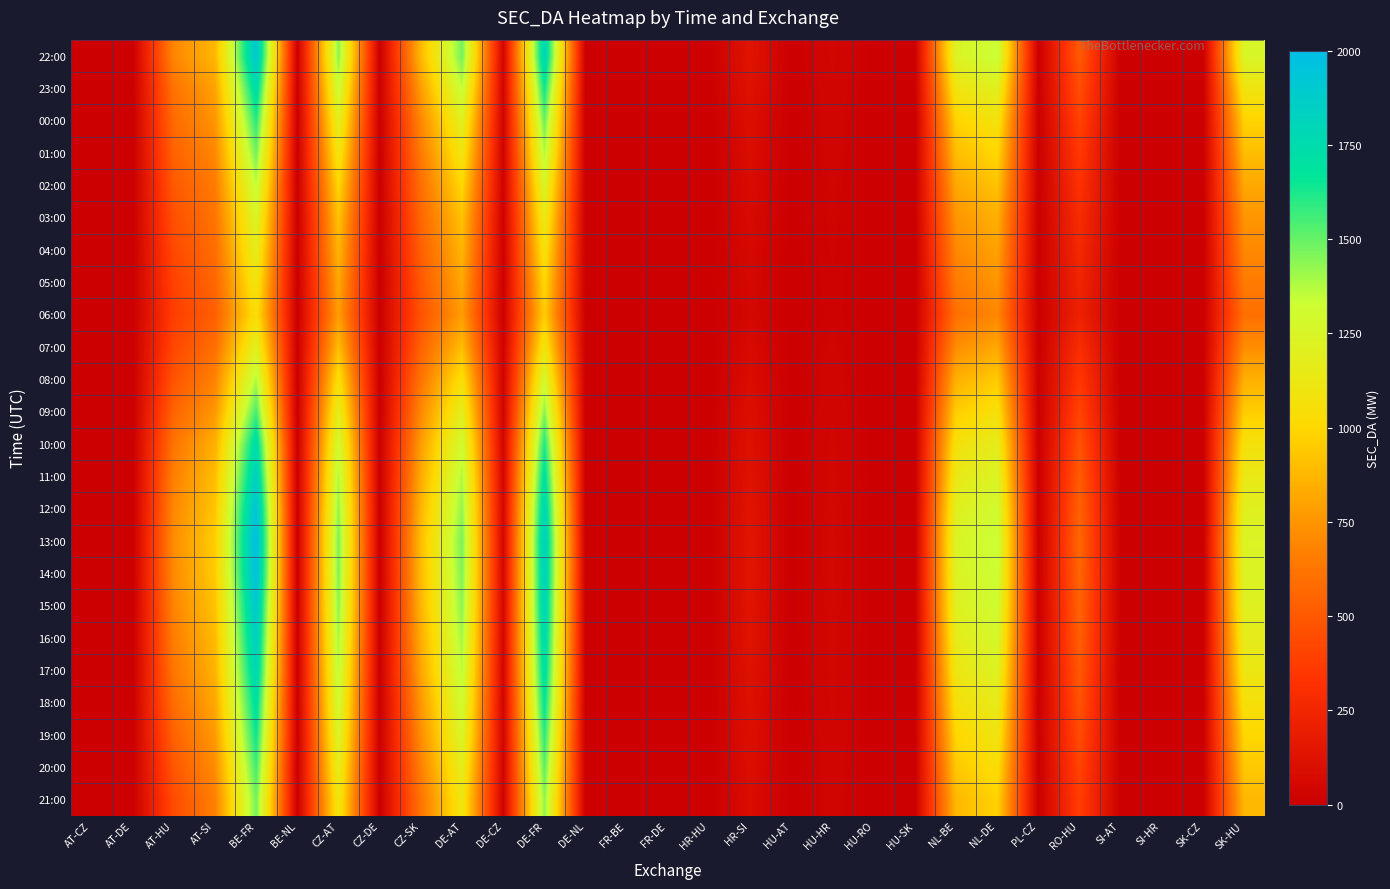

What is the total value across all series at NL-BE?

23521.3